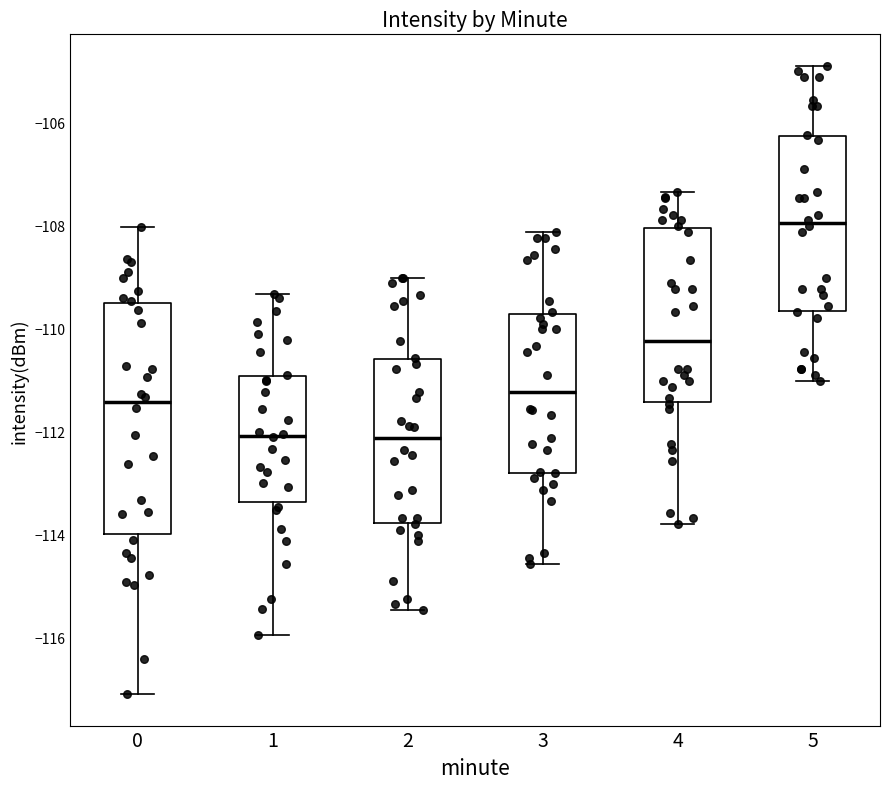

Which box's median line is the highest?

5